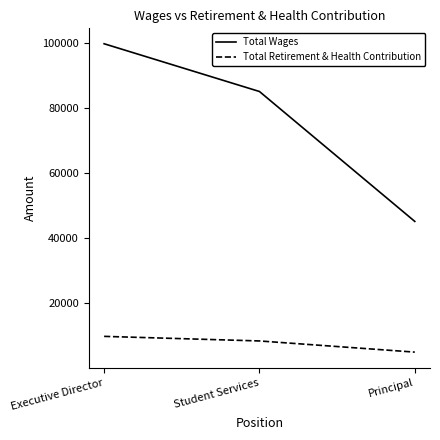

Is the value of Total Retirement & Health Contribution at Executive Director greater than the value of Total Wages at Executive Director?

No